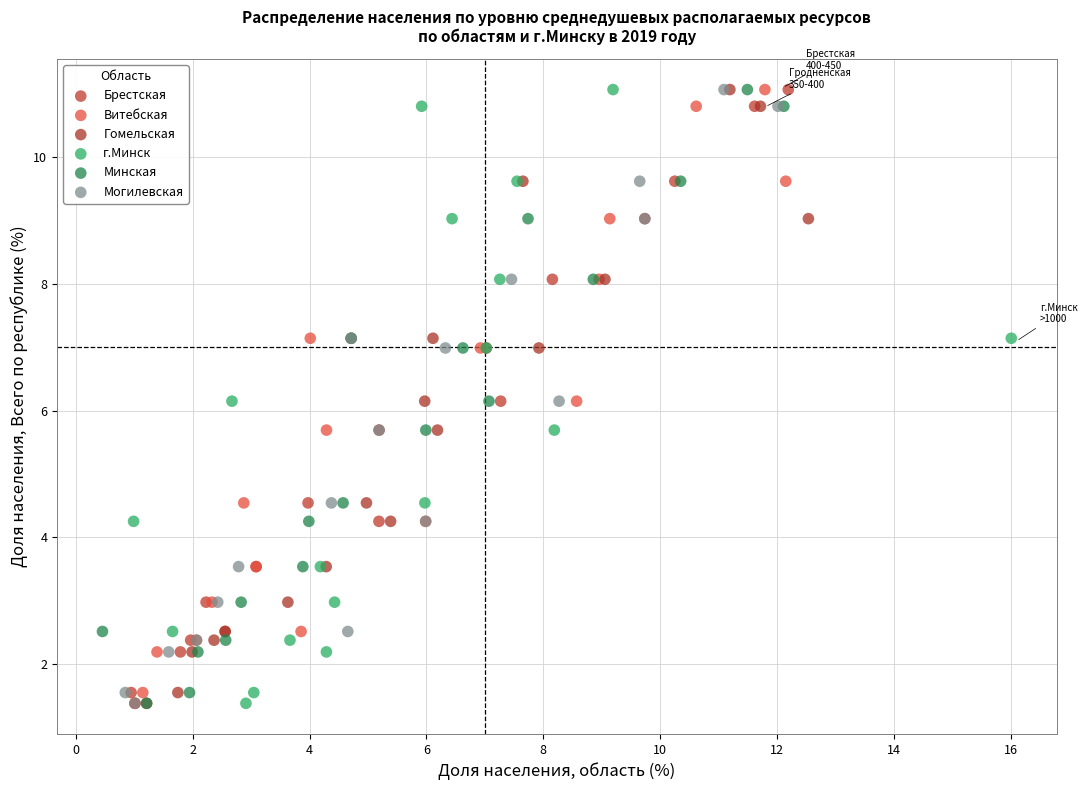

What are all the series names shown in the legend?

Брестская, Витебская, Гомельская, г.Минск, Минская, Могилевская